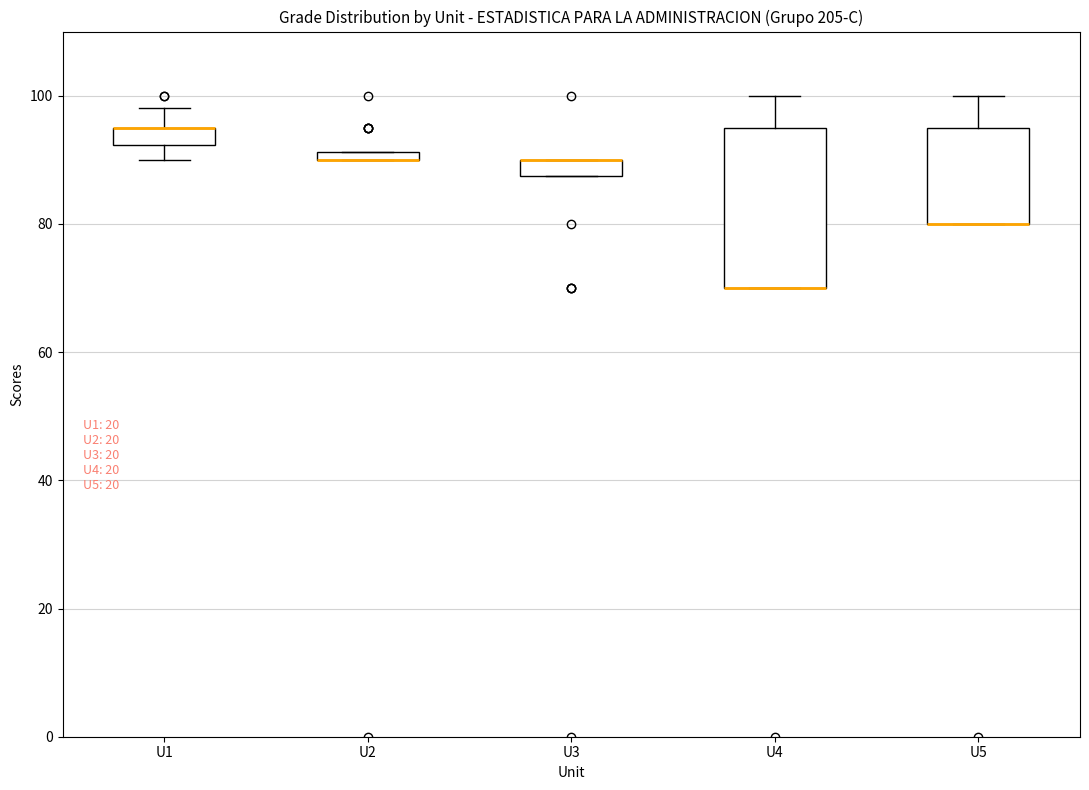

Comparing the boxes themselves (not the whiskers), which one is the tallest?

U4